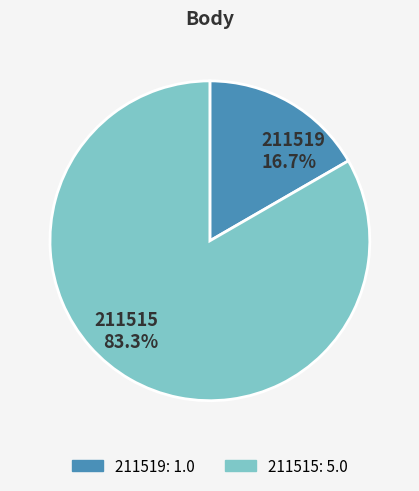

Is the sum of 211519 and 211515 greater than half?

Yes